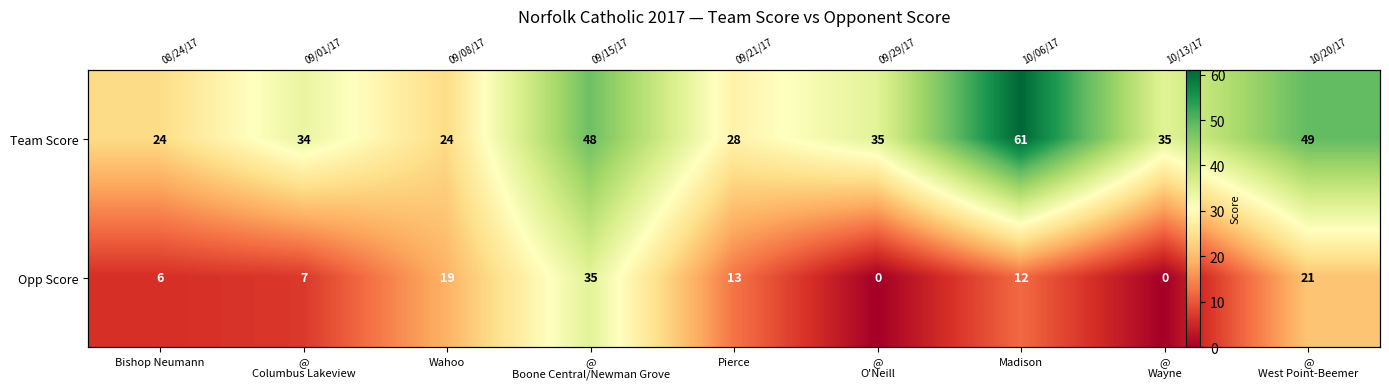

At how many categories does at least one series exceed 16?

9